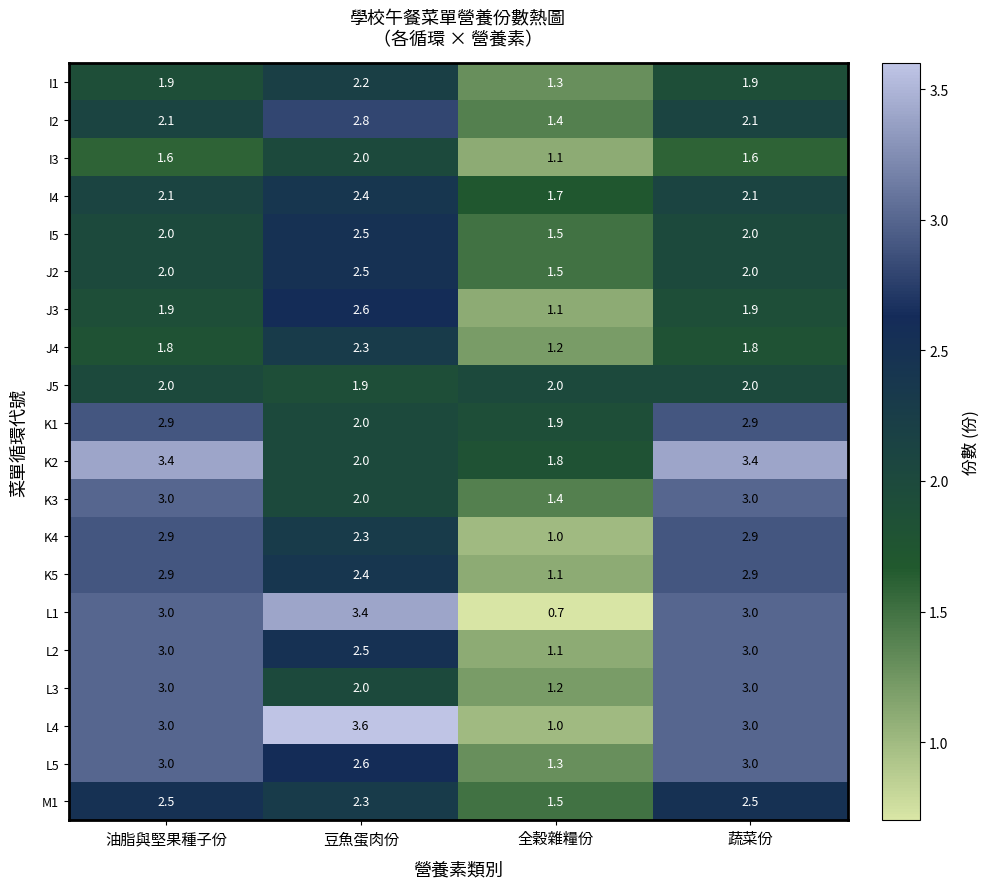

What is the sum of the L5 values at 蔬菜份 and 全穀雜糧份?

4.3